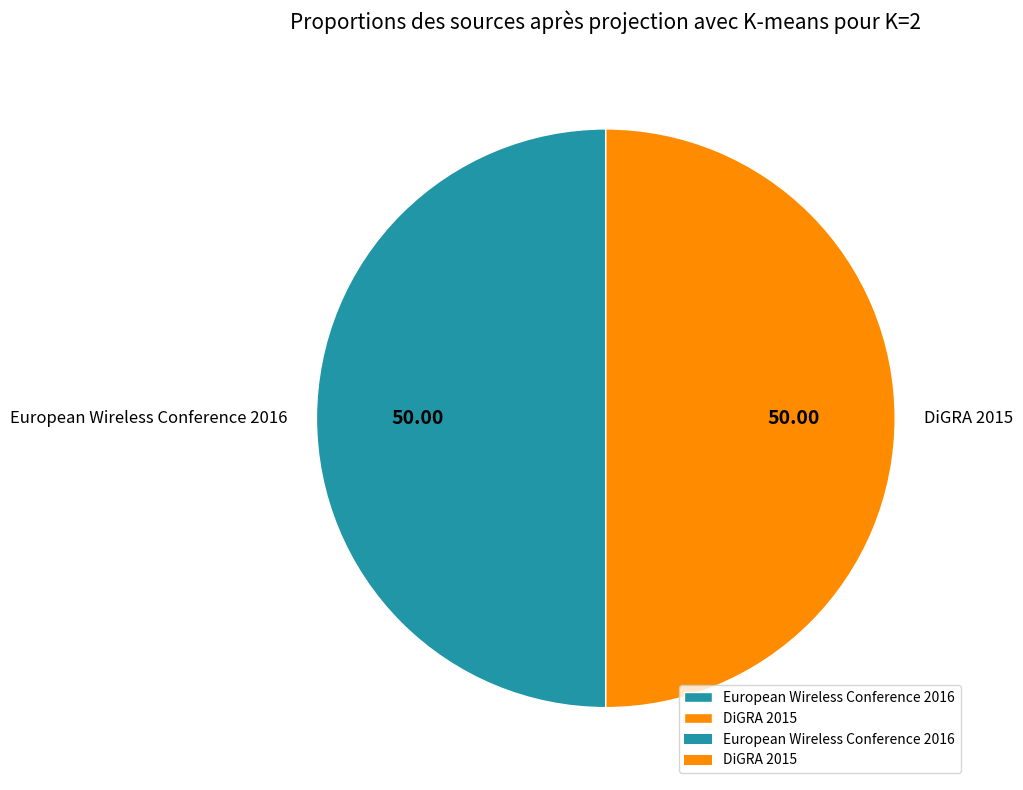

What is the ratio of the value at DiGRA 2015 to the value at European Wireless Conference 2016?

1.0